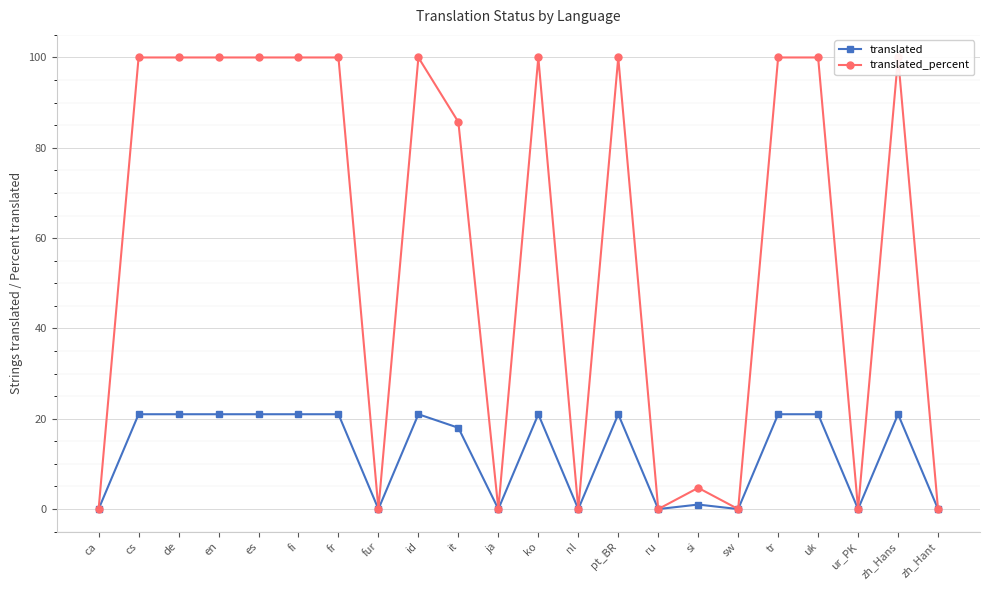

What is the difference between the maximum and second lowest values in the translated series?

21